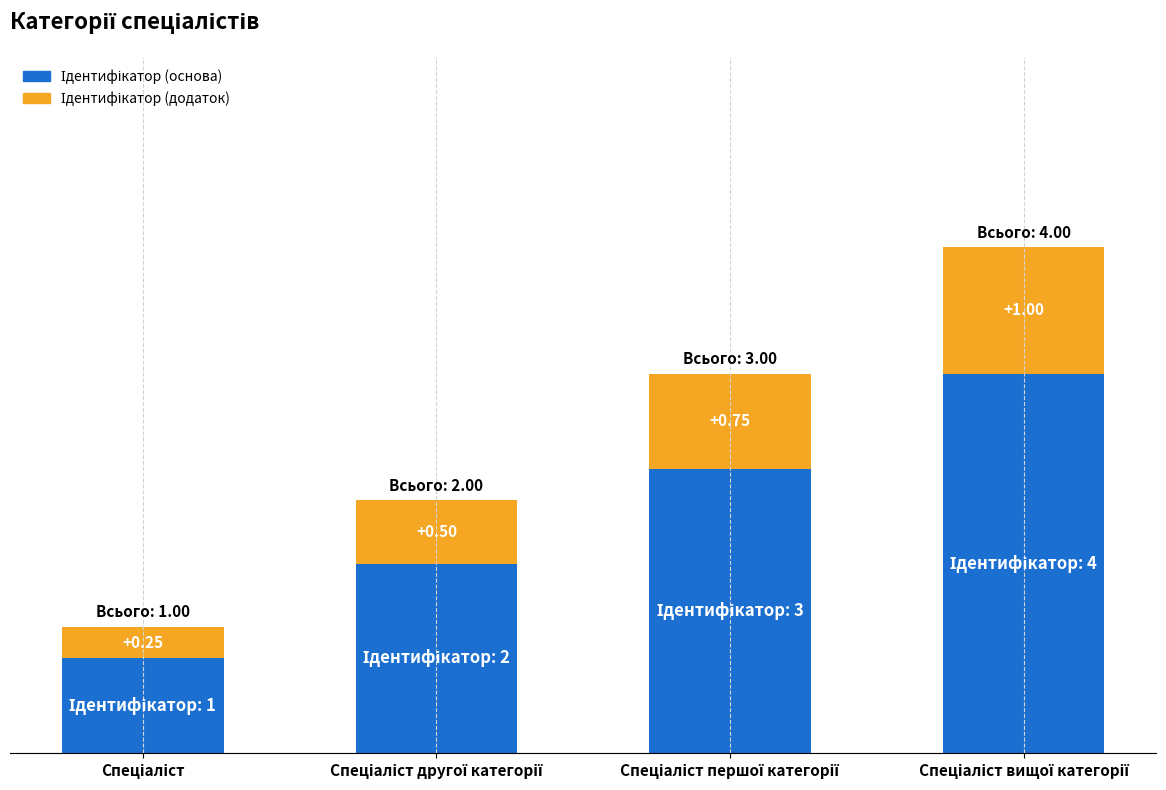

Are the bars horizontal?

No